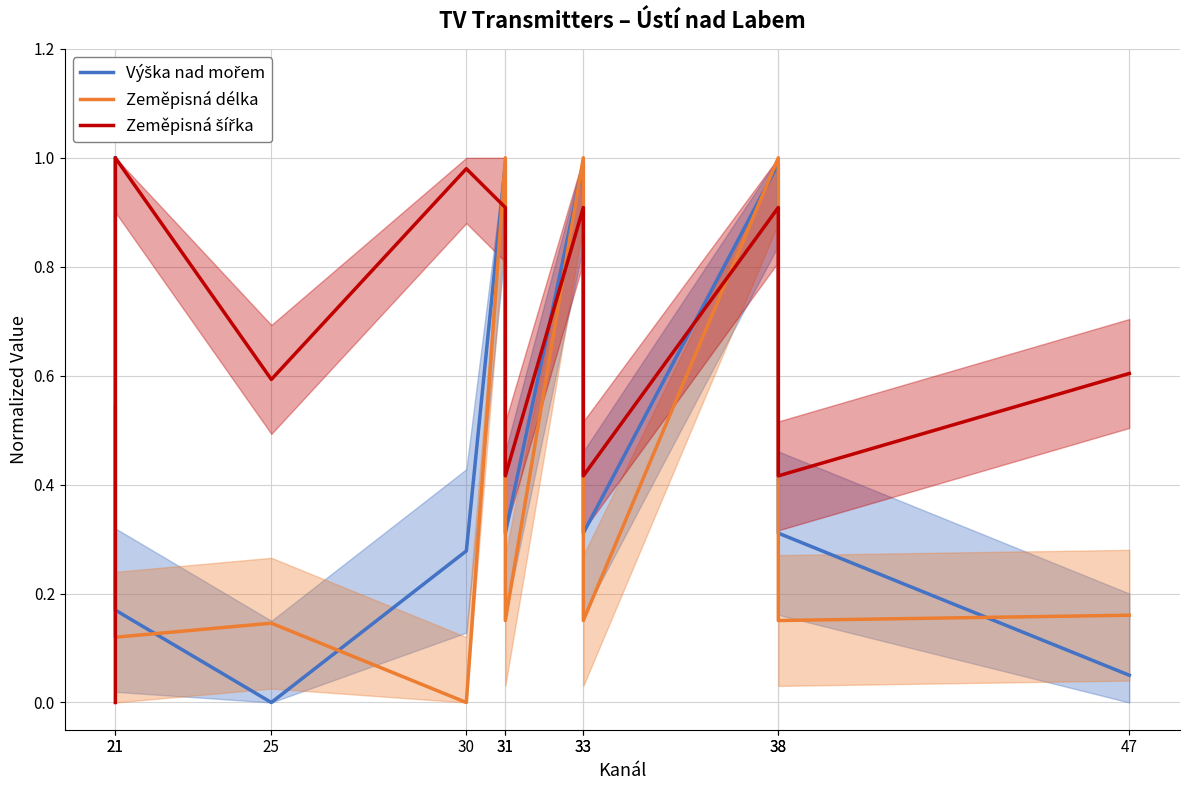

What is the approximate value of Výška nad mořem at 30?

0.3